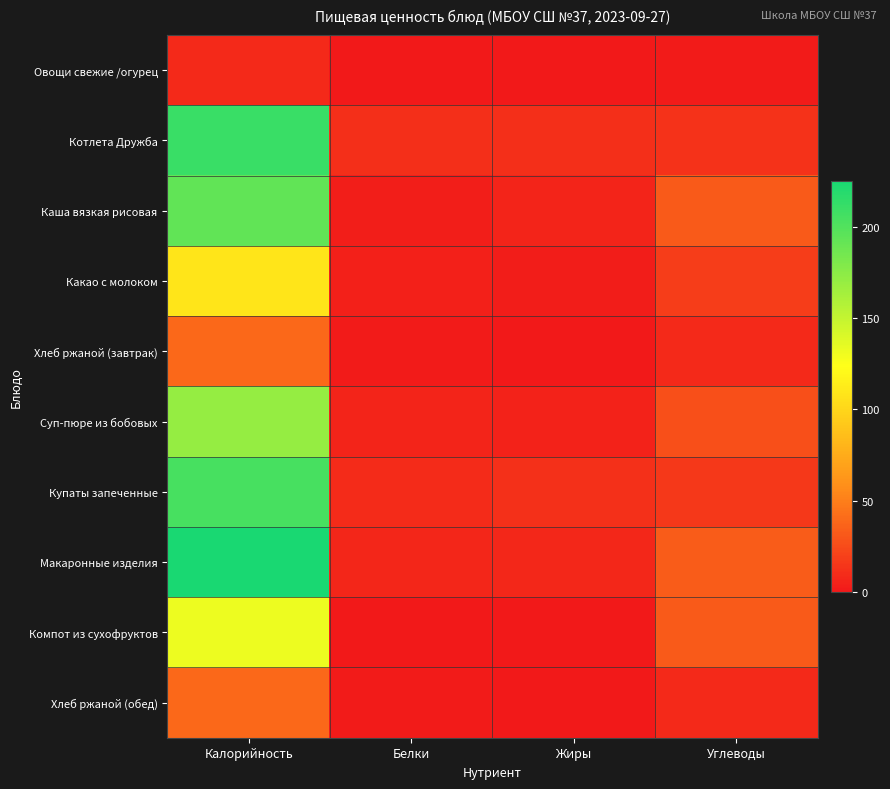

Reading right to left, extract all data points from this chart.

Овощи свежие /огурец: Углеводы=1.7	Жиры=0.0	Белки=0.5	Калорийность=8.6
Котлета Дружба: Углеводы=12.5	Жиры=11.0	Белки=10.8	Калорийность=210.4
Каша вязкая рисовая: Углеводы=32.1	Жиры=6.0	Белки=2.7	Калорийность=193.2
Какао с молоком: Углеводы=17.6	Жиры=2.5	Белки=3.9	Калорийность=108.5
Хлеб ржаной (завтрак): Углеводы=7.9	Жиры=0.2	Белки=1.3	Калорийность=39.1
Суп-пюре из бобовых: Углеводы=26.5	Жиры=4.7	Белки=5.5	Калорийность=170.3
Купаты запеченные: Углеводы=15.4	Жиры=11.9	Белки=8.8	Калорийность=204.7
Макаронные изделия: Углеводы=33.2	Жиры=7.2	Белки=6.9	Калорийность=225.2
Компот из сухофруктов: Углеводы=32.0	Жиры=0.1	Белки=0.7	Калорийность=131.4
Хлеб ржаной (обед): Углеводы=7.9	Жиры=0.2	Белки=1.3	Калорийность=39.1